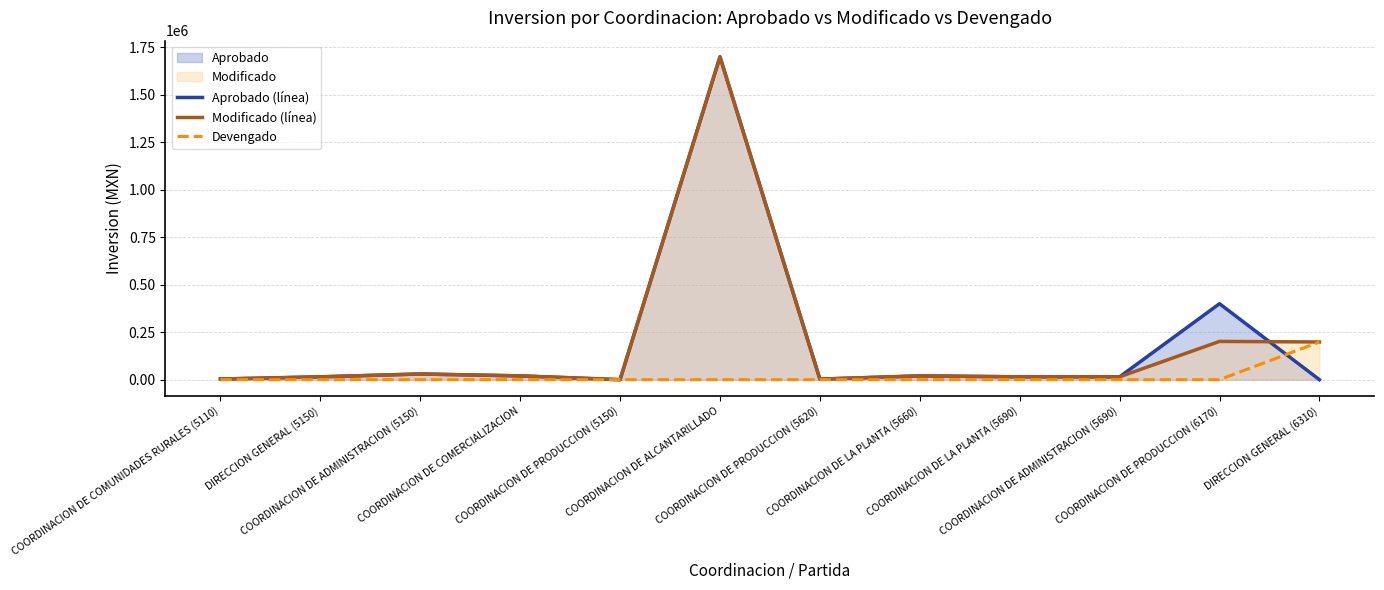

Reading right to left, extract all data points from this chart.

Aprobado (línea): 0.0	400000.0	15000.0	14990.0	20000.0	3000.0	1700000.0	1.0	20000.0	30000.0	15000.0	3500.0
Modificado (línea): 198487.2	201512.8	15000.0	14990.0	20000.0	3000.0	1700000.0	1.0	20000.0	30000.0	15000.0	3500.0
Devengado: 198487.2	0.0	0.0	0.0	0.0	0.0	0.0	0.0	0.0	0.0	0.0	0.0